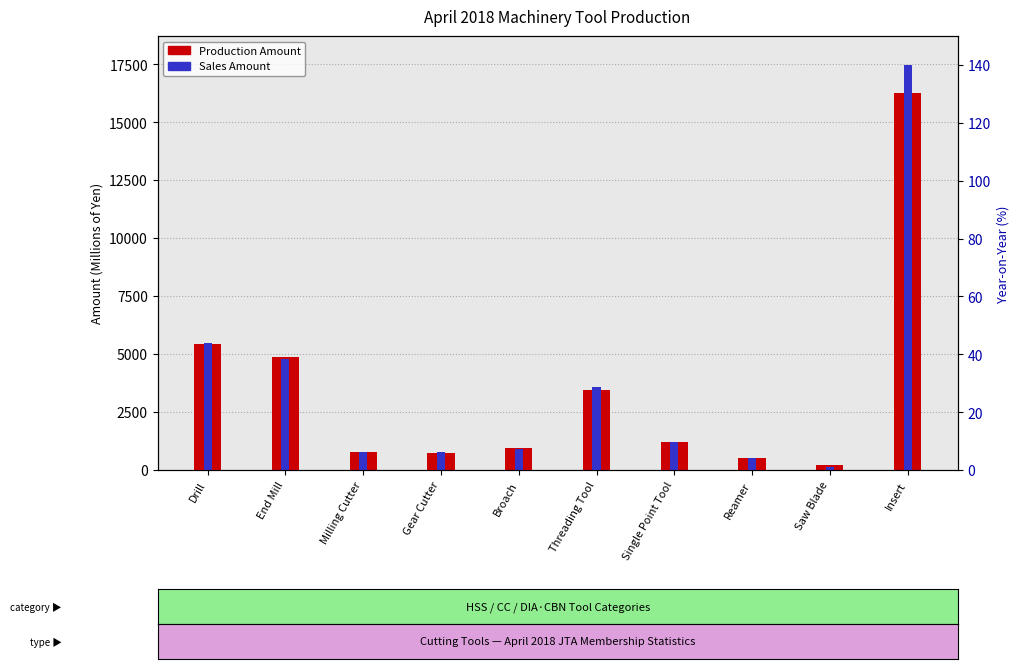

Count the number of data series in this chart.

2